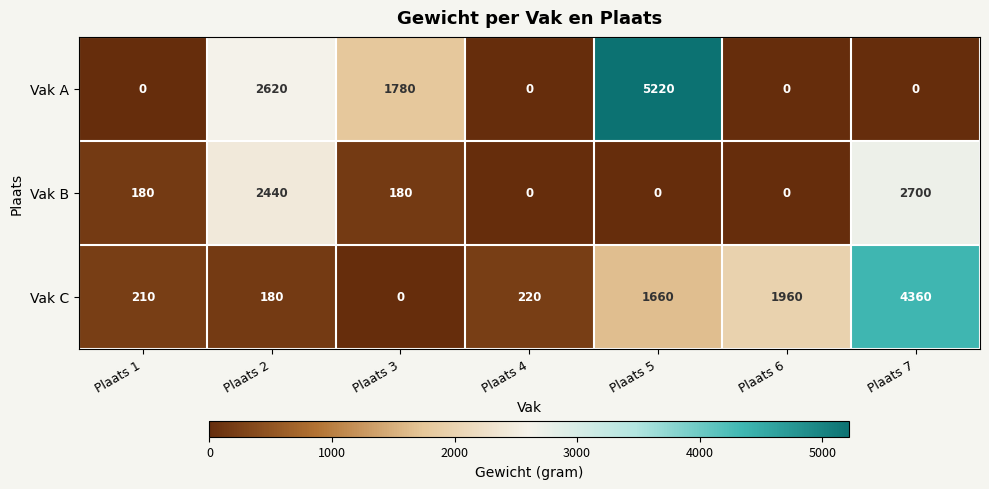

What is the total value across all series at Plaats 7?

7060